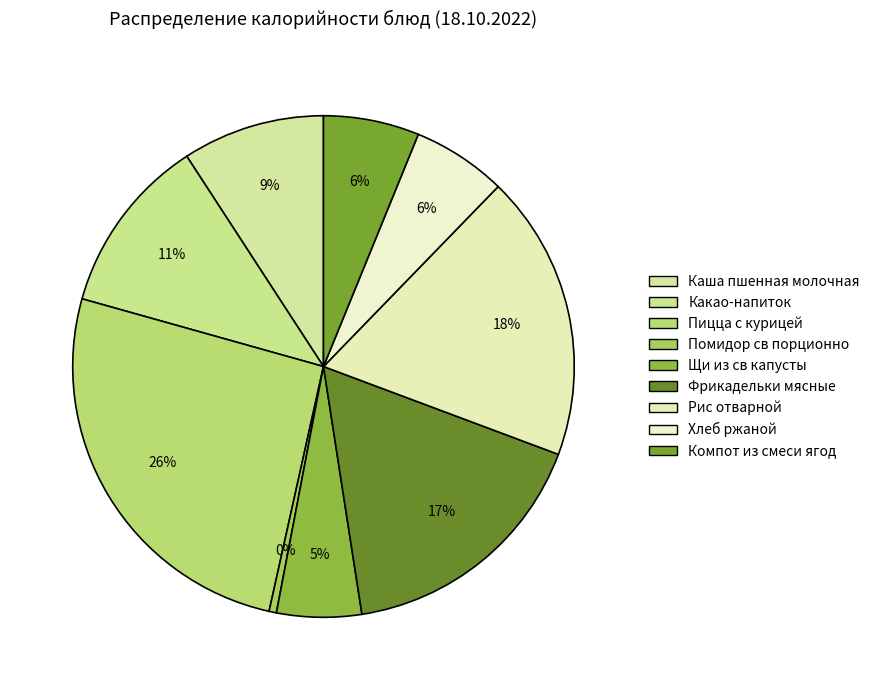

To the nearest percent, what is the combined percentage of Фрикадельки мясные and Компот из смеси ягод?

23%